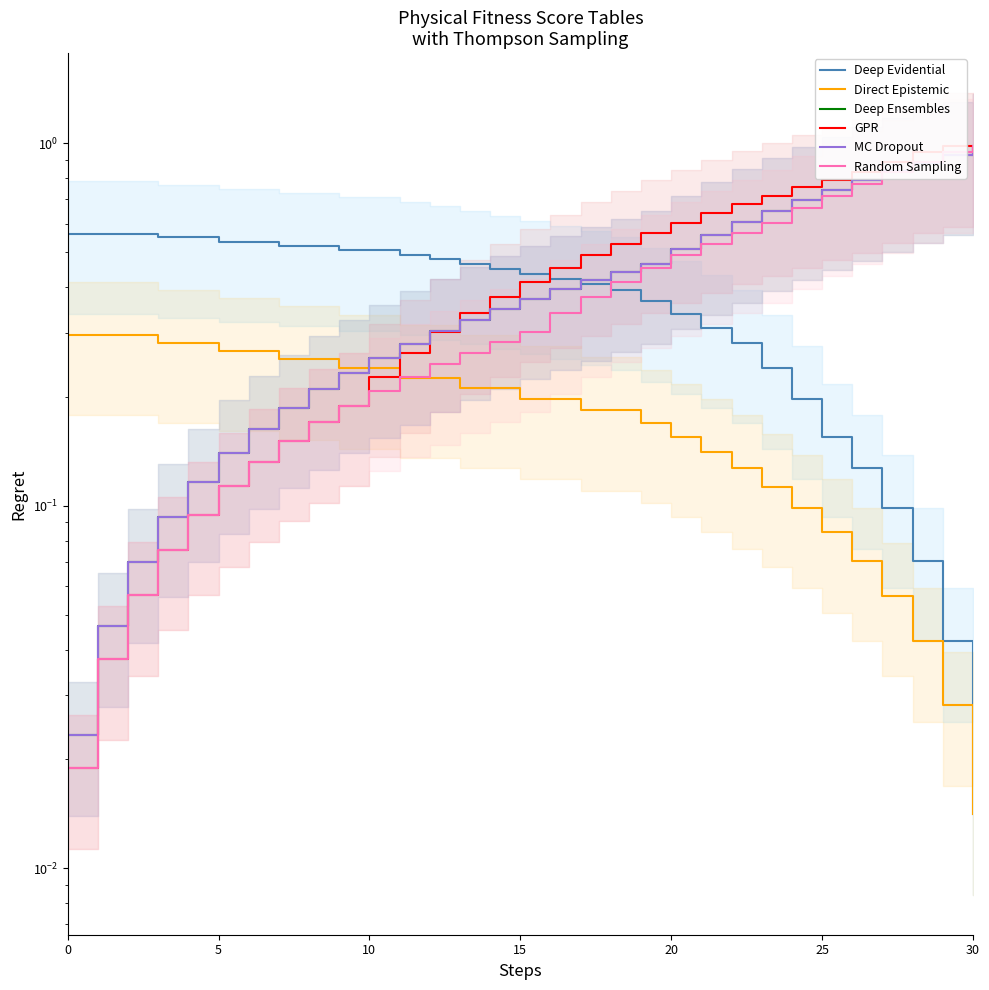

What is the label of the 30th point from the left?

29